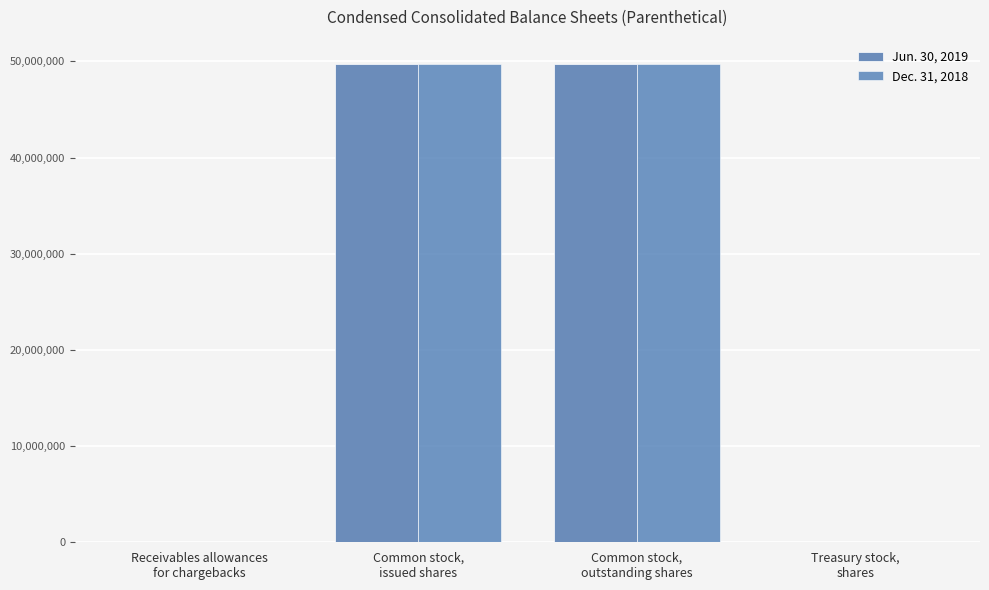

What is the label of the 1st bar from the right?

Treasury stock,
shares